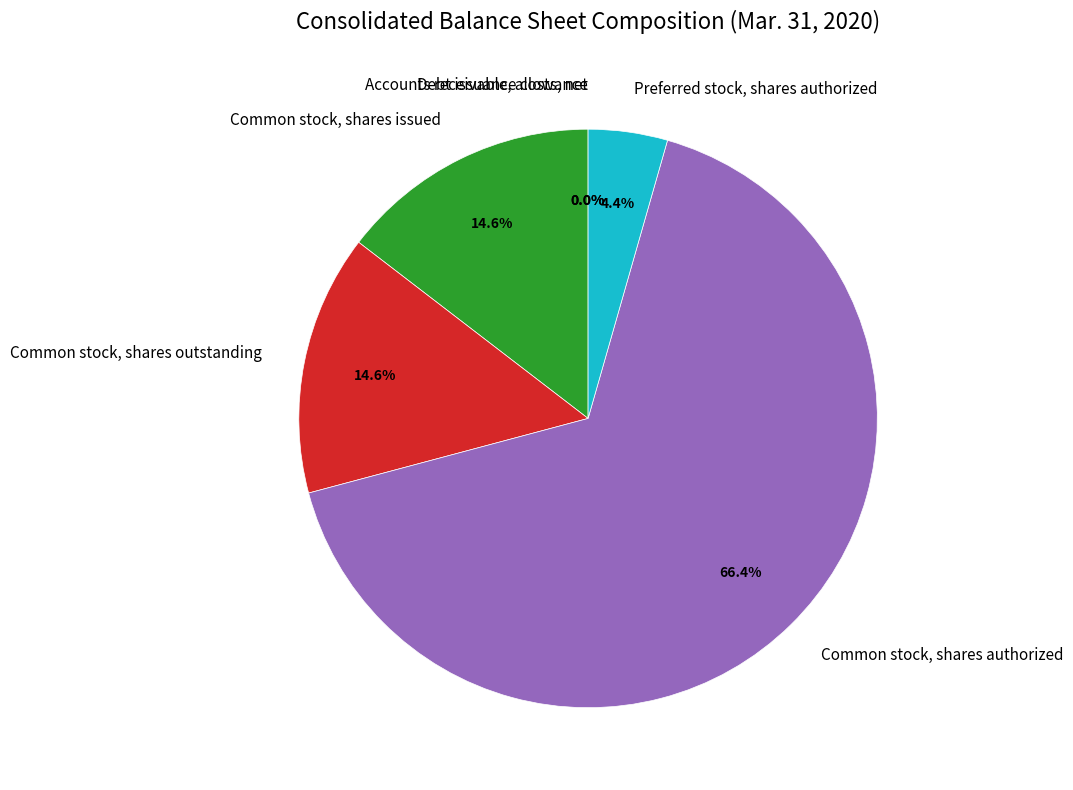

Which slice represents more than half of the pie?

Common stock, shares authorized